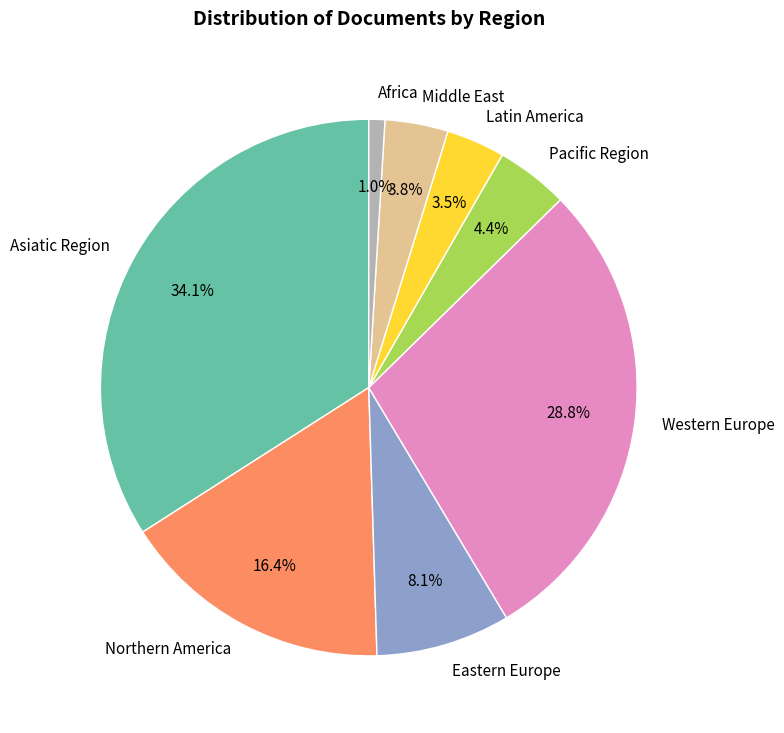

To the nearest percent, what portion does Africa represent?

1%